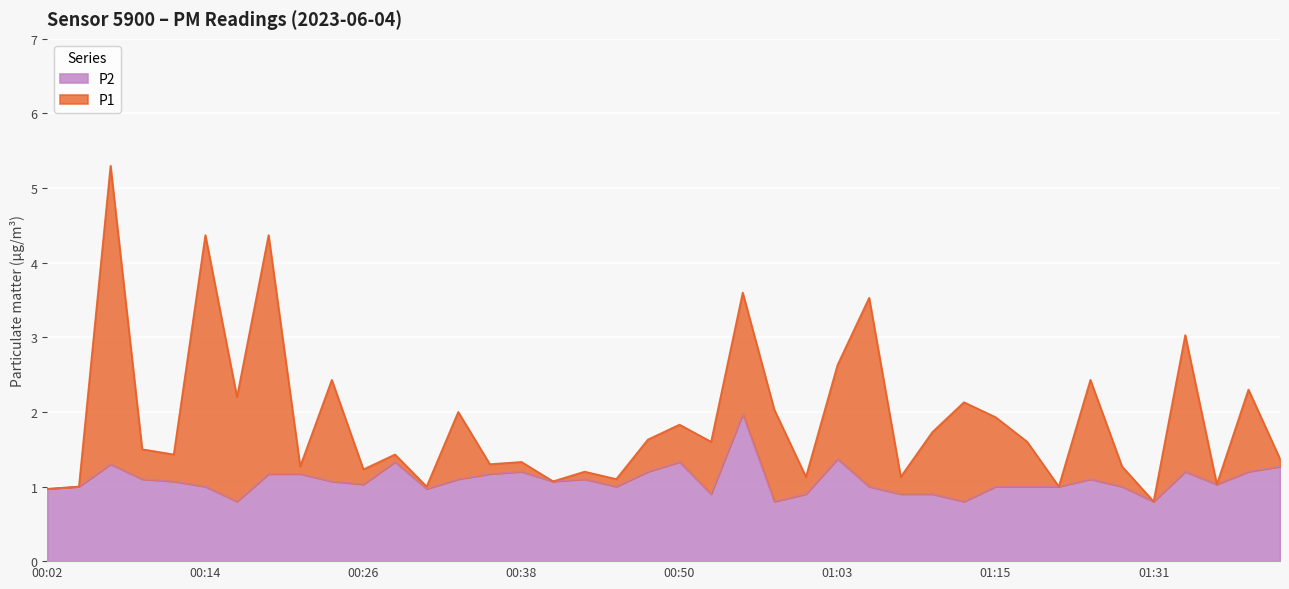

Reading left to right, extract all data points from this chart.

P1: 1.0	1.0	5.3	1.5	1.4	4.4	2.2	4.4	1.3	2.4	1.2	1.4	1.0	2.0	1.3	1.3	1.1	1.2	1.1	1.6	1.8	1.6	3.6	2.0	1.1	2.6	3.5	1.1	1.7	2.1	1.9	1.6	1.0	2.4	1.3	0.8	3.0	1.0	2.3	1.4
P2: 1.0	1.0	1.3	1.1	1.1	1.0	0.8	1.2	1.2	1.1	1.0	1.3	1.0	1.1	1.2	1.2	1.1	1.1	1.0	1.2	1.3	0.9	2.0	0.8	0.9	1.4	1.0	0.9	0.9	0.8	1.0	1.0	1.0	1.1	1.0	0.8	1.2	1.0	1.2	1.3